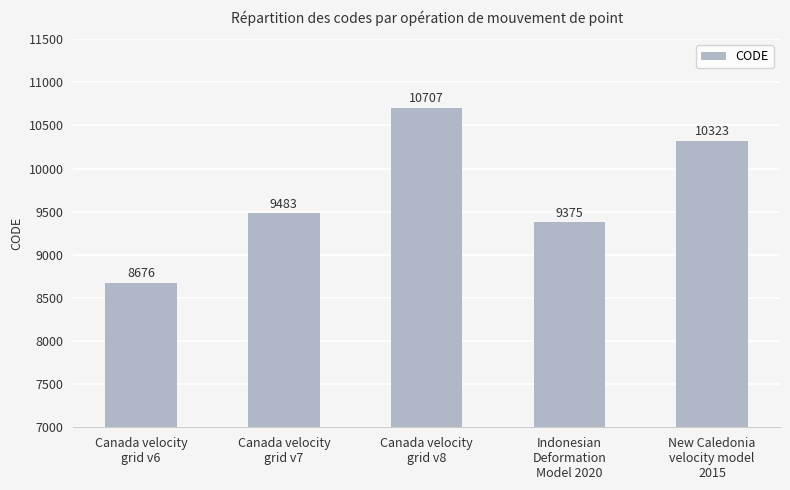

Reading right to left, transcribe all the data shown in this chart.

New Caledonia
velocity model
2015=10323	Indonesian
Deformation
Model 2020=9375	Canada velocity
grid v8=10707	Canada velocity
grid v7=9483	Canada velocity
grid v6=8676